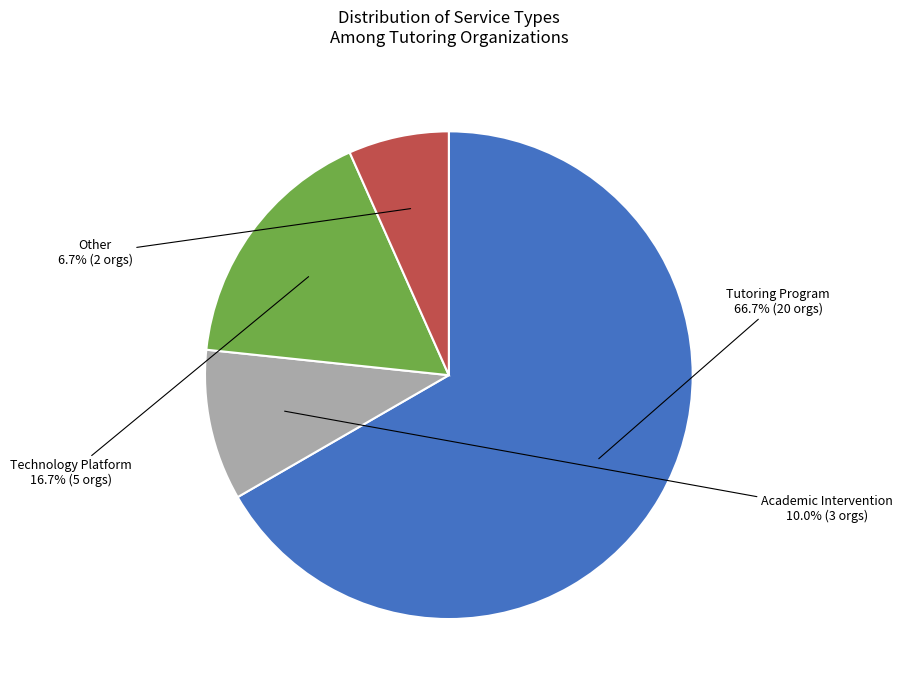

Combined, do Technology Platform and Other account for over 50%?

No